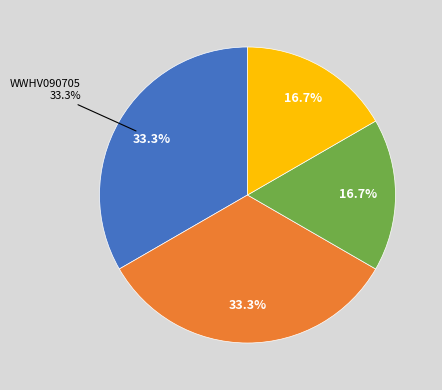

True or false: WWHV073853 accounts for 38% of the total.

False